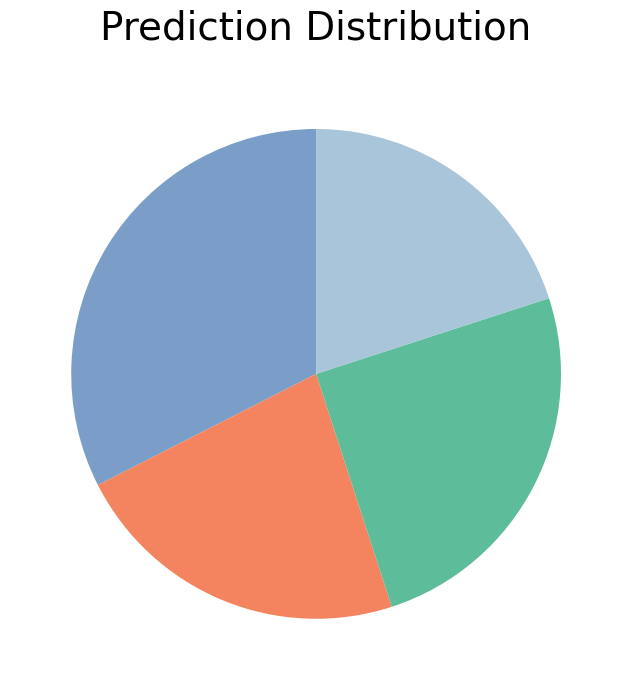

Count the number of slices in the pie.

4